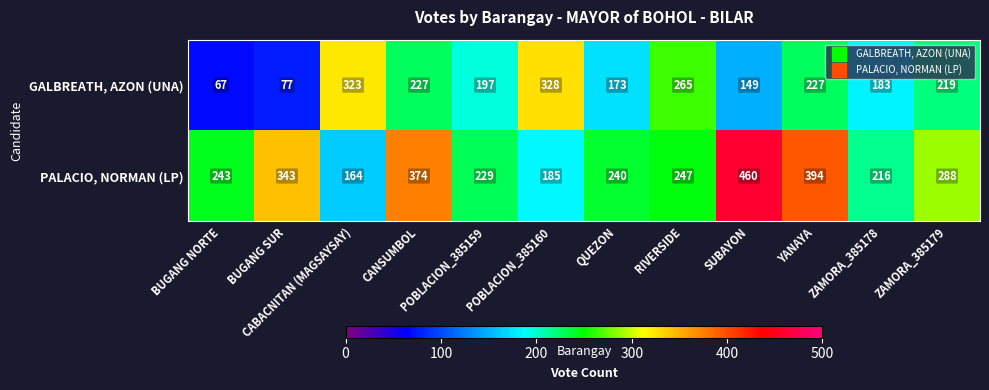

The value of GALBREATH, AZON (UNA) at POBLACION_385159 is 270. True or false?

False